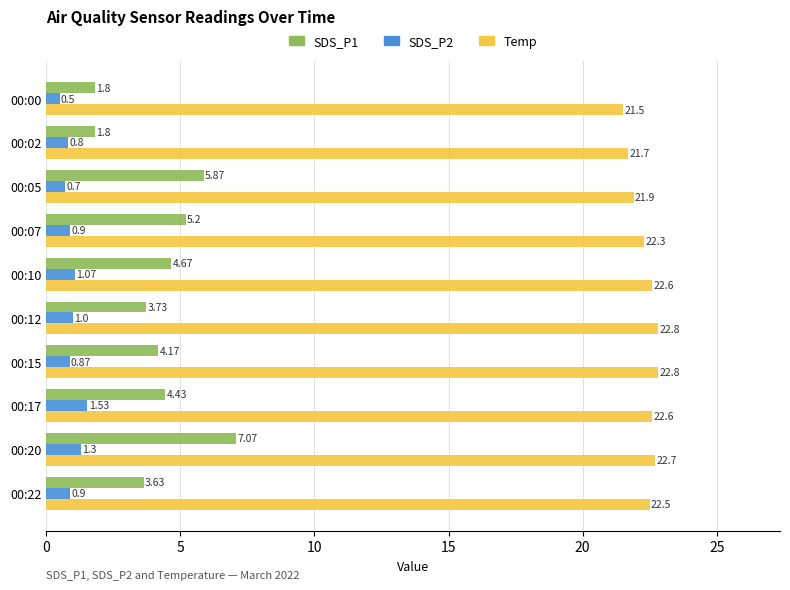

What is the sum of the SDS_P2 values at 00:10 and 00:17?

2.6